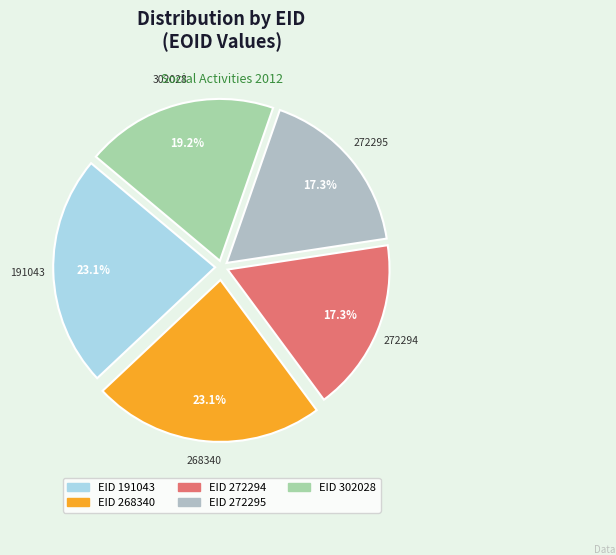

Count the number of slices in the pie.

5